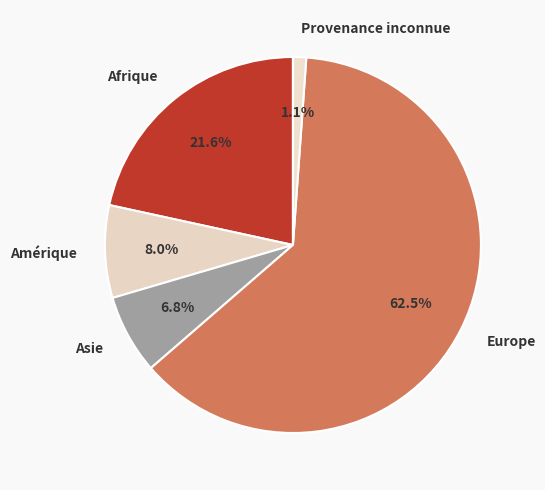

Do Asie and Provenance inconnue together represent more than half of the pie?

No